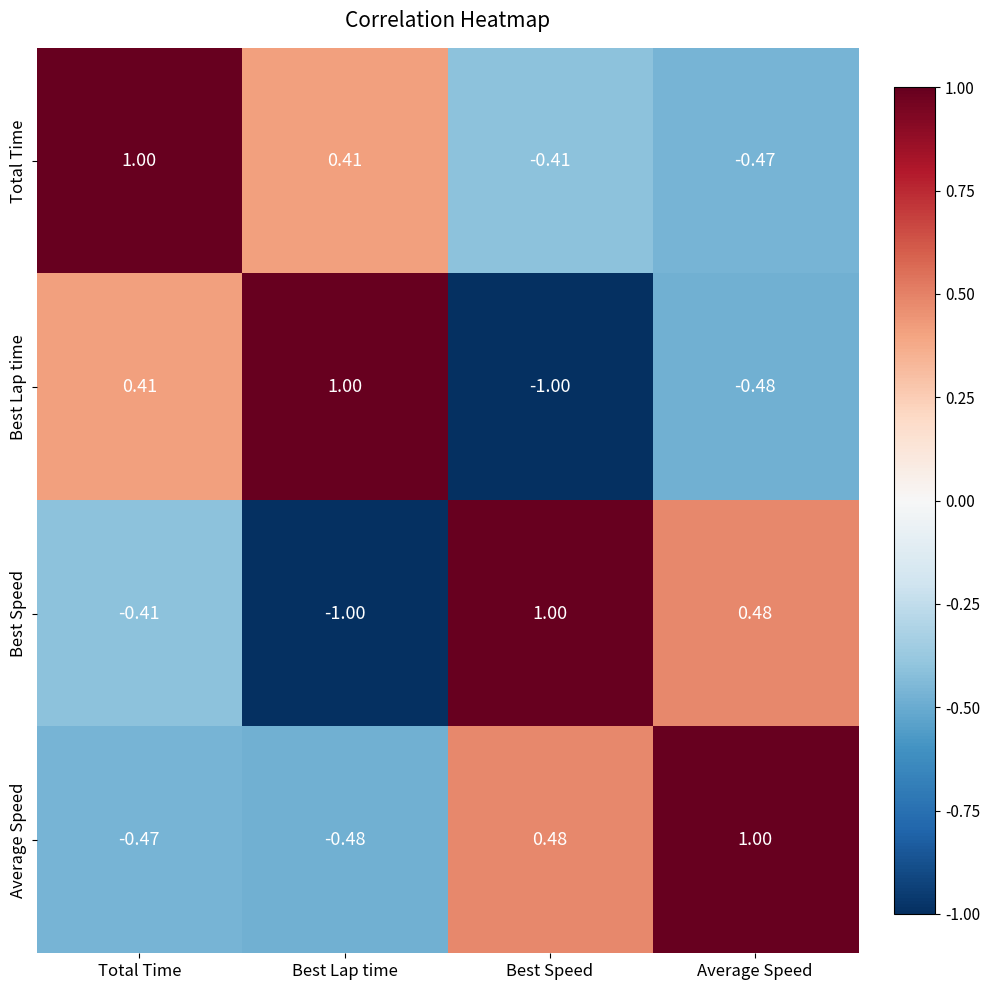

Rank the categories by Best Speed value from highest to lowest.

Best Speed, Average Speed, Total Time, Best Lap time